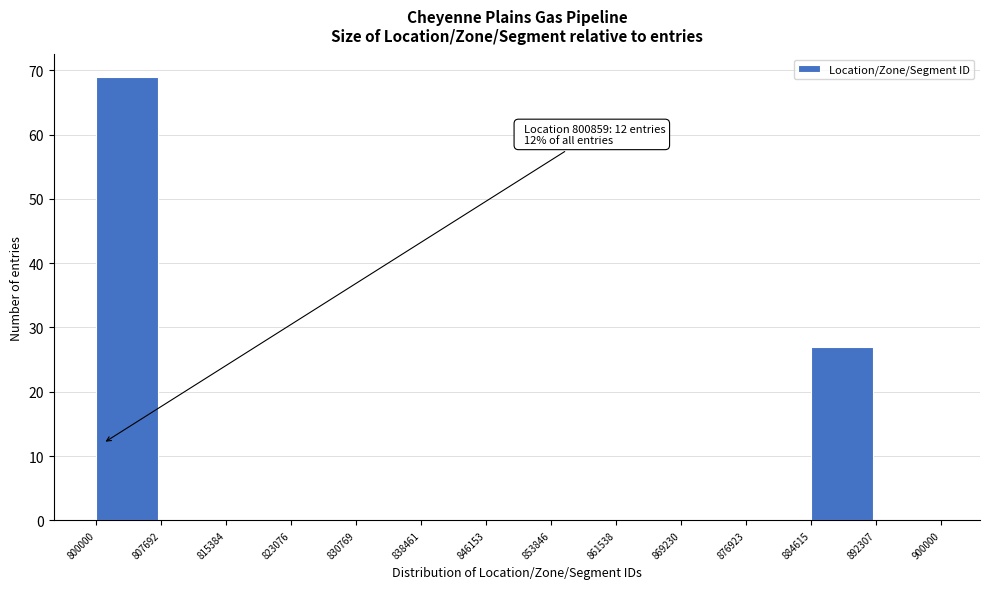

Over which range of the x-axis is the bar tallest?

800000 to 807692